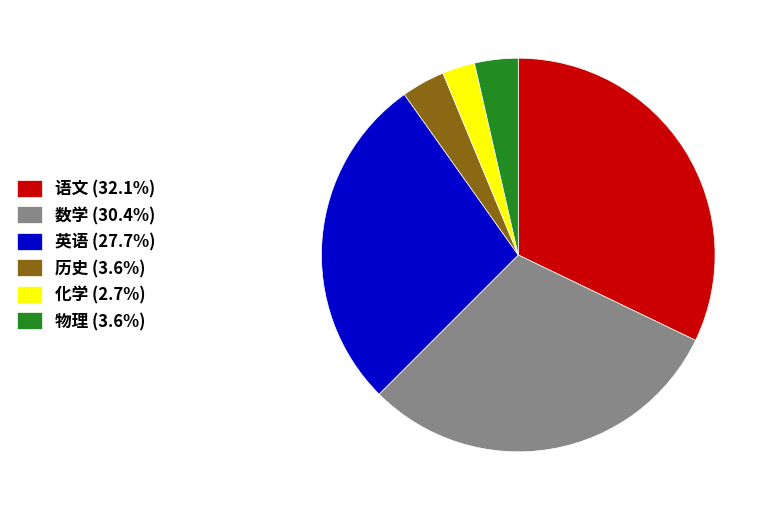

Is the sum of 化学 (2.7%) and 英语 (27.7%) greater than half?

No